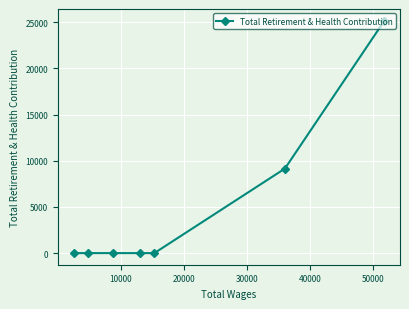

What is the greatest value displayed?

25160